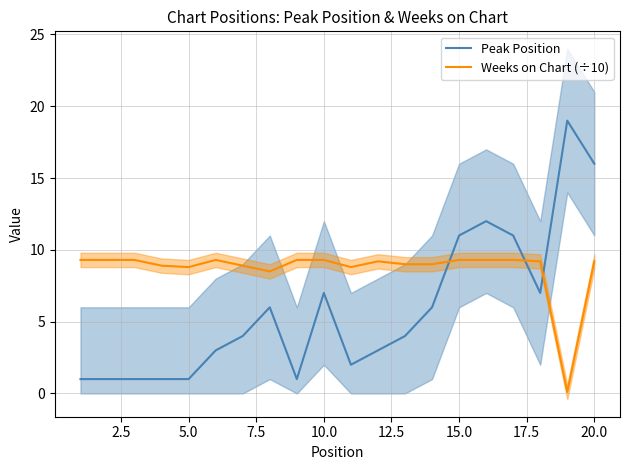

Which series ends up on top after the final intersection of Weeks on Chart (÷10) and Peak Position?

Peak Position